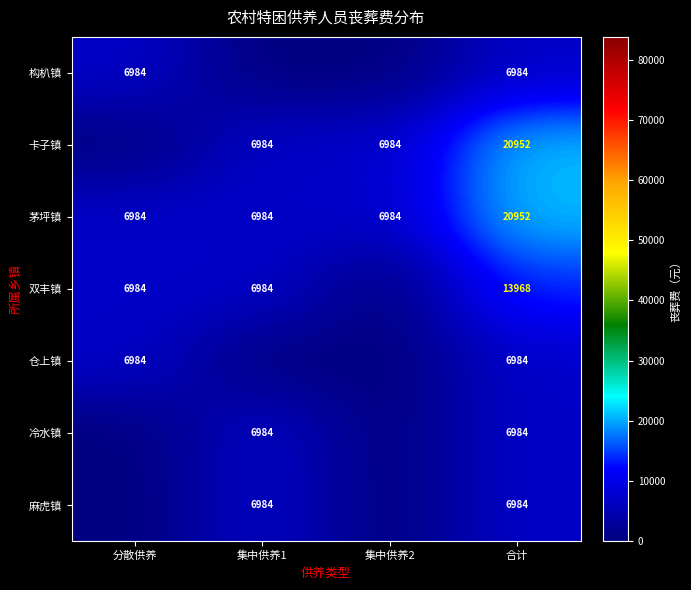

True or false: 双丰镇 has a value of 13968 at 合计.

True